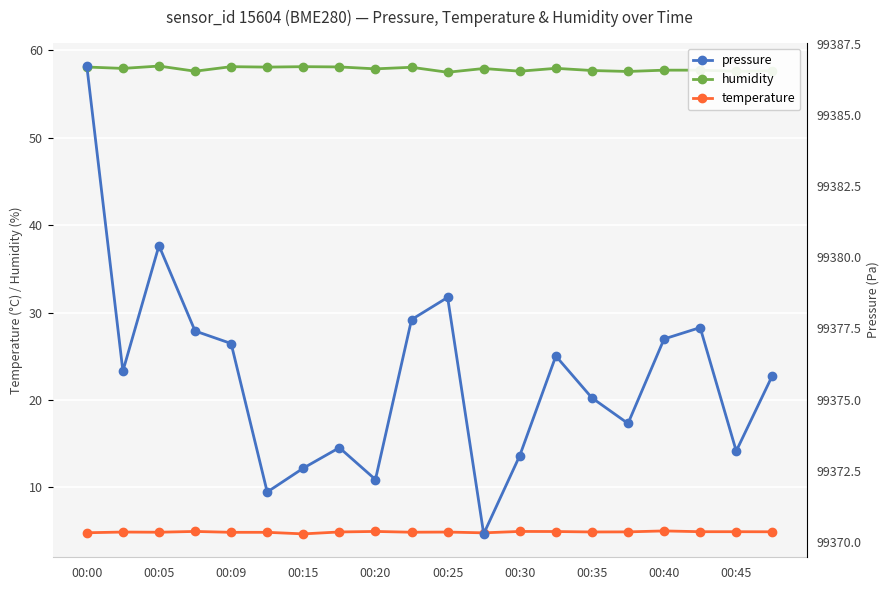

What is the value of the pressure point at the 15th from the left?

99375.1